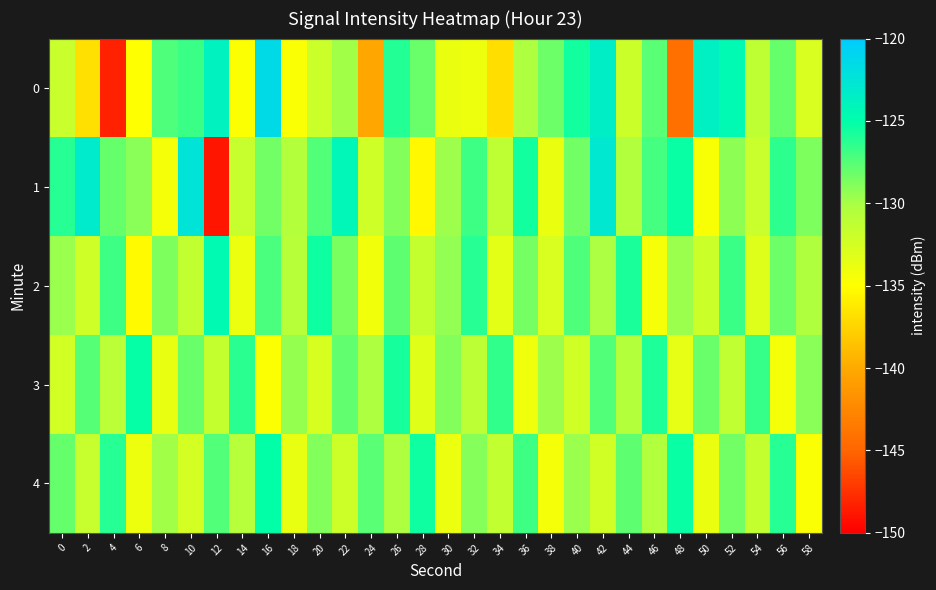

Reading right to left, list all the values displayed in this chart.

0: 58=-132.7	56=-128.1	54=-131.2	52=-124.5	50=-123.6	48=-144.2	46=-127.6	44=-131.9	42=-123.5	40=-125.6	38=-128.2	36=-130.2	34=-136.9	32=-134.0	30=-133.8	28=-128.1	26=-126.0	24=-140.2	22=-129.8	20=-131.9	18=-134.7	16=-121.4	14=-134.9	12=-123.8	10=-126.7	8=-127.4	6=-135.0	4=-148.3	2=-136.8	0=-131.7
1: 58=-128.7	56=-126.4	54=-131.8	52=-129.2	50=-134.6	48=-125.3	46=-127.1	44=-130.5	42=-122.9	40=-128.4	38=-133.8	36=-125.6	34=-131.2	32=-126.8	30=-129.7	28=-135.4	26=-128.9	24=-132.1	22=-124.3	20=-127.5	18=-130.6	16=-128.4	14=-131.7	12=-148.9	10=-122.3	8=-134.3	6=-129.0	4=-128.1	2=-123.1	0=-126.1
2: 58=-130.4	56=-128.3	54=-133.1	52=-126.7	50=-131.9	48=-129.6	46=-134.5	44=-125.8	42=-130.1	40=-127.3	38=-132.7	36=-128.5	34=-133.4	32=-126.1	30=-129.3	28=-131.6	26=-127.8	24=-134.2	22=-128.6	20=-125.4	18=-130.8	16=-127.2	14=-133.9	12=-124.6	10=-131.4	8=-128.7	6=-135.3	4=-126.8	2=-132.1	0=-129.5
3: 58=-129.1	56=-134.4	54=-126.6	52=-131.3	50=-128.2	48=-133.5	46=-125.9	44=-130.6	42=-127.5	40=-132.3	38=-129.7	36=-134.1	34=-126.5	32=-131.1	30=-128.8	28=-133.2	26=-125.7	24=-130.3	22=-127.9	20=-132.6	18=-129.4	16=-134.8	14=-126.3	12=-131.5	10=-128.1	8=-133.7	6=-125.2	4=-130.9	2=-127.6	0=-132.4
4: 58=-134.7	56=-126.1	54=-131.6	52=-128.4	50=-133.8	48=-125.3	46=-130.5	44=-127.8	42=-132.2	40=-129.5	38=-134.3	36=-126.9	34=-131.4	32=-129.0	30=-133.9	28=-125.5	26=-130.2	24=-127.7	22=-132.0	20=-128.9	18=-133.6	16=-125.1	14=-130.7	12=-127.4	10=-132.5	8=-129.8	6=-134.0	4=-126.2	2=-131.7	0=-128.0